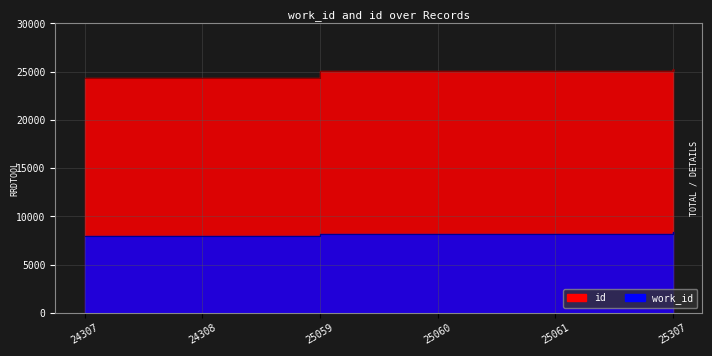

What is the difference between the maximum and minimum values in the work_id line series?

370